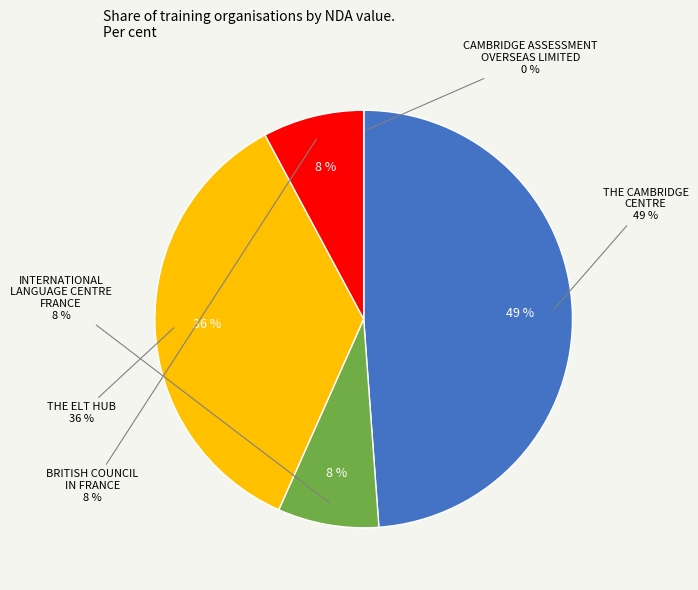

Rank the categories by value from lowest to highest.

CAMBRIDGE ASSESSMENT OVERSEAS LIMITED, INTERNATIONAL LANGUAGE CENTRE FRANCE, BRITISH COUNCIL IN FRANCE, THE ELT HUB, THE CAMBRIDGE CENTRE